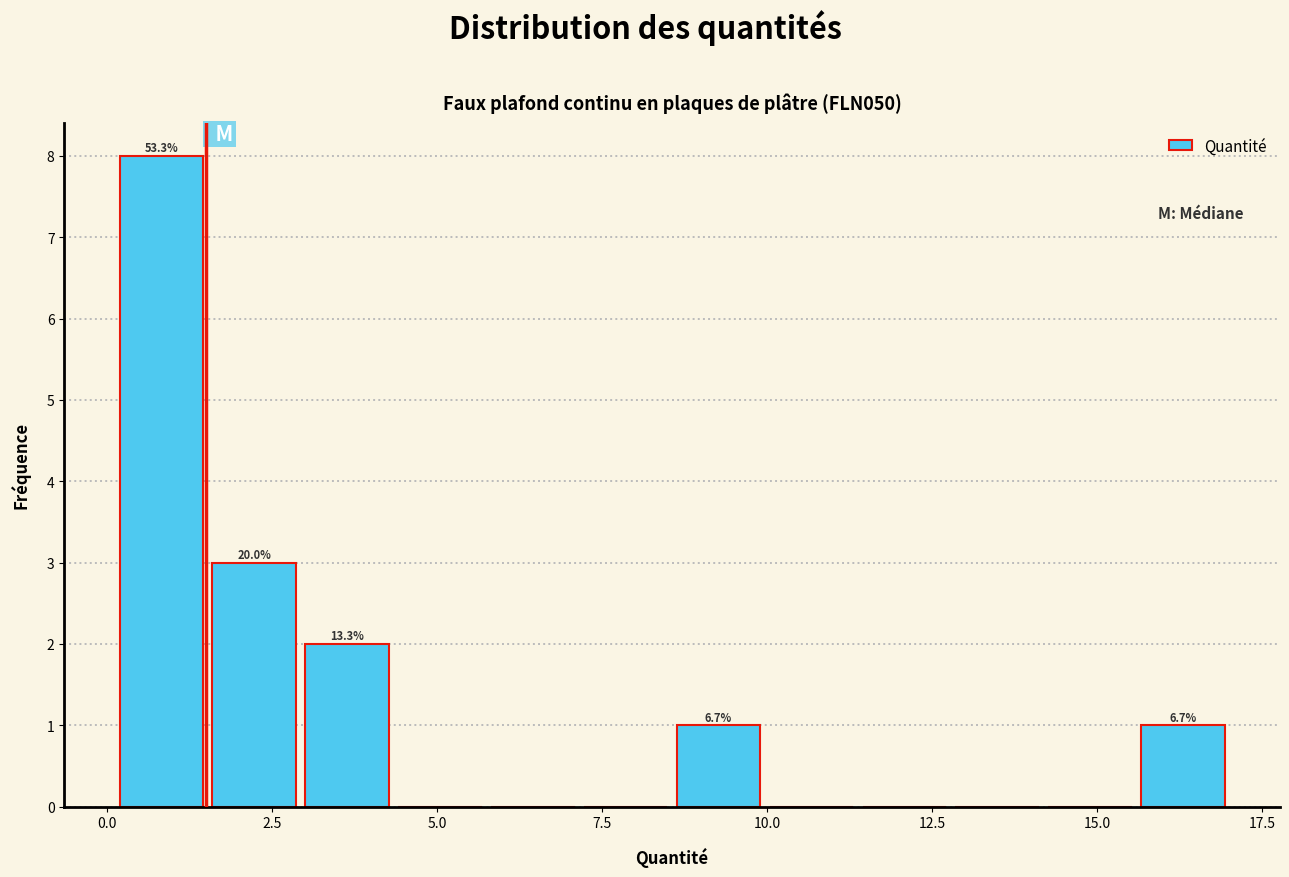

Read against the x-axis, roughly where is the centre of the tallest bar?

1.0